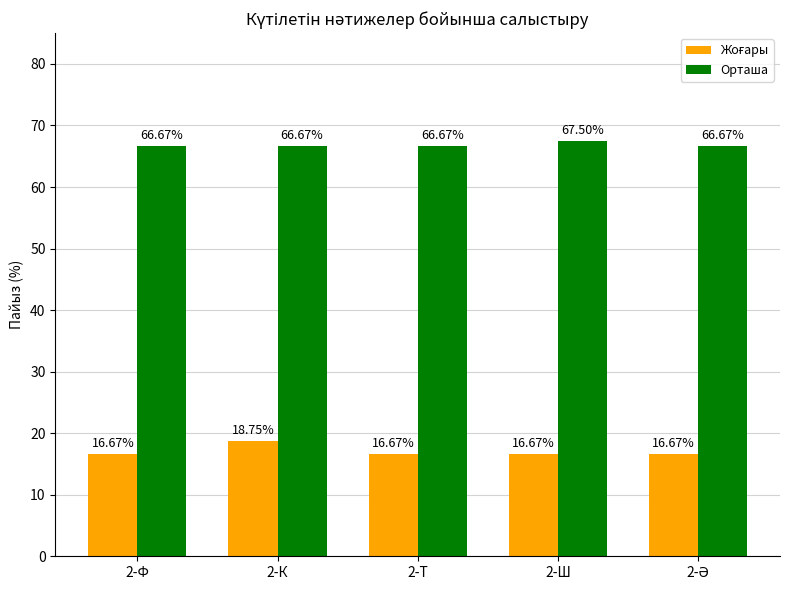

At how many categories does at least one series exceed 53?

5